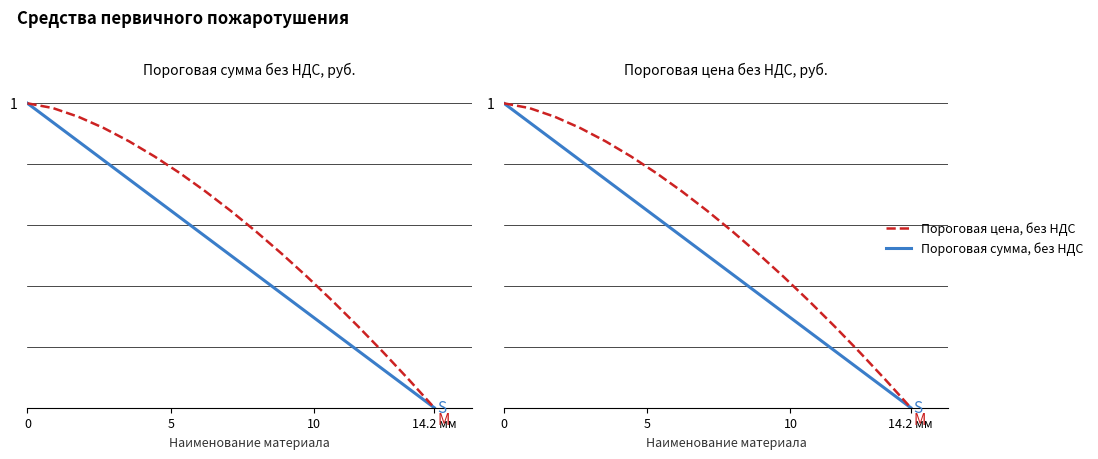

At how many categories does at least one series exceed 0?

16